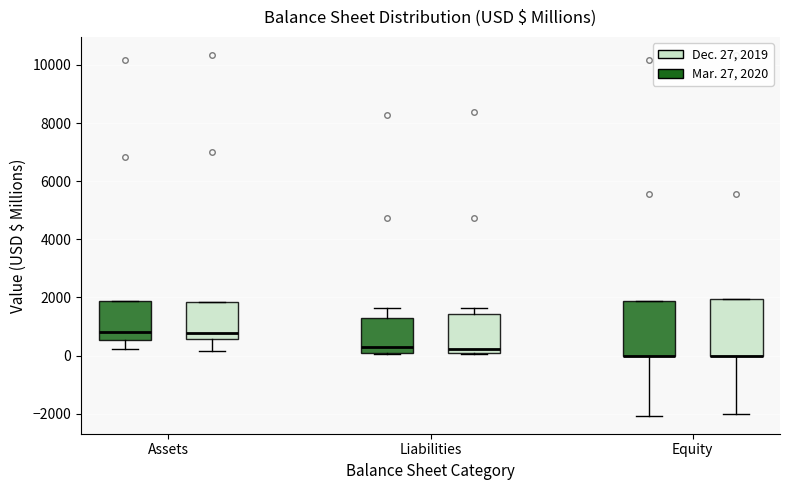

Where does the lower whisker of the box for Equity (Mar. 27, 2020) end on the y-axis? The values are not printed on the chart, so give them approximately, as read against the axis.

-2000